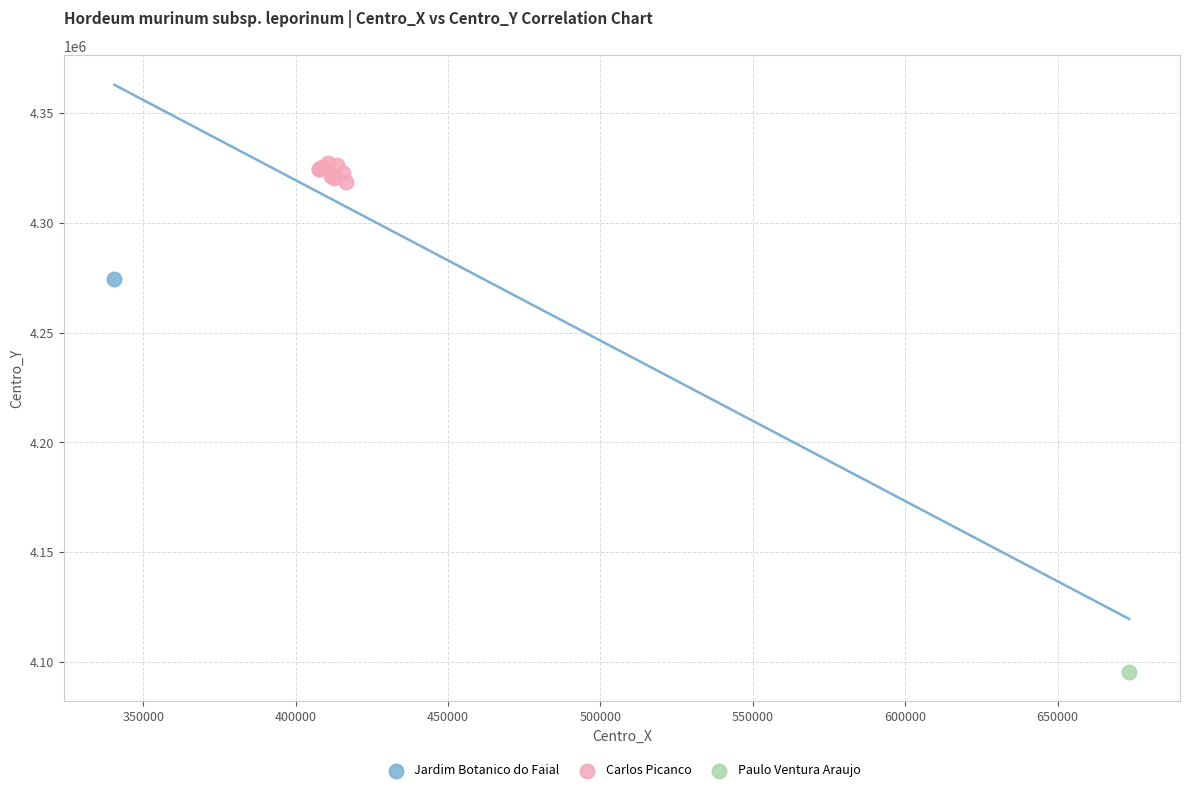

What are all the series names shown in the legend?

Jardim Botanico do Faial, Carlos Picanco, Paulo Ventura Araujo